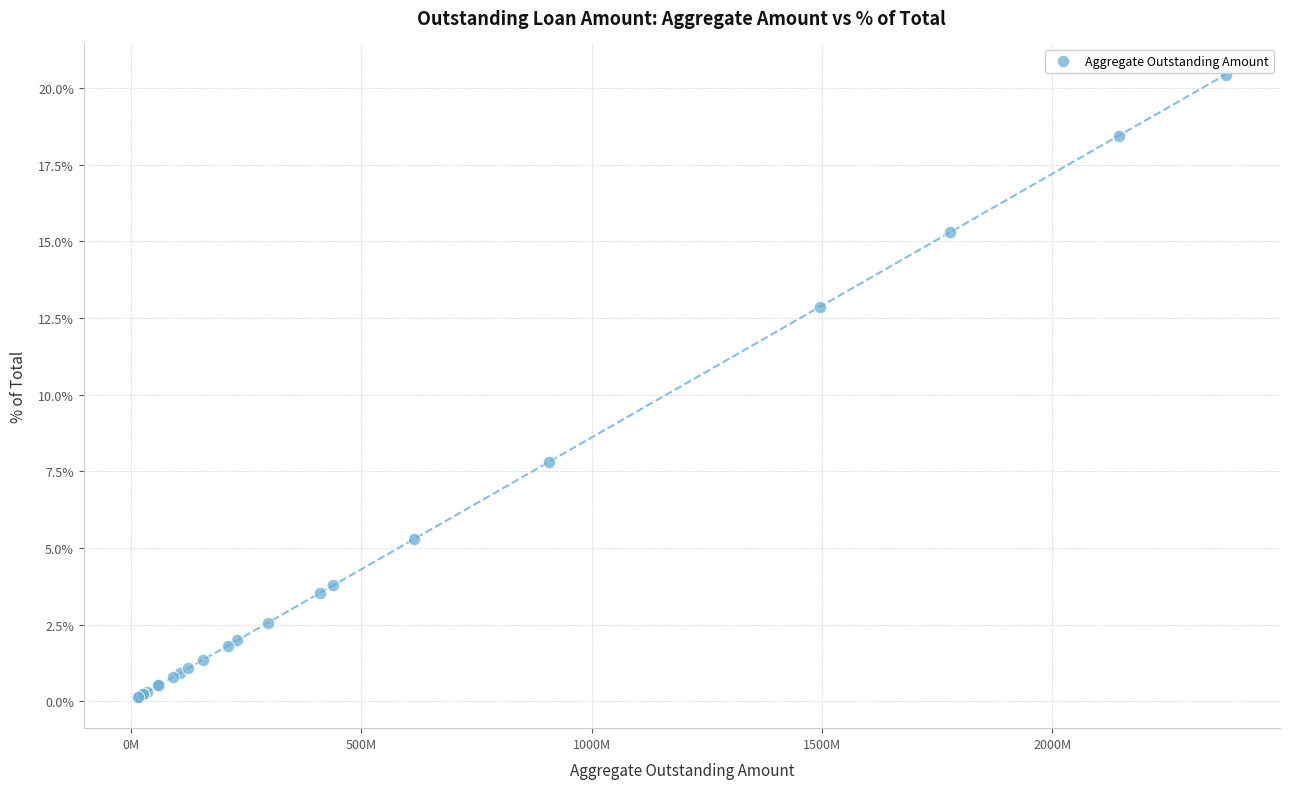

What Y value in the scatter plot is closest to 10?

7.8